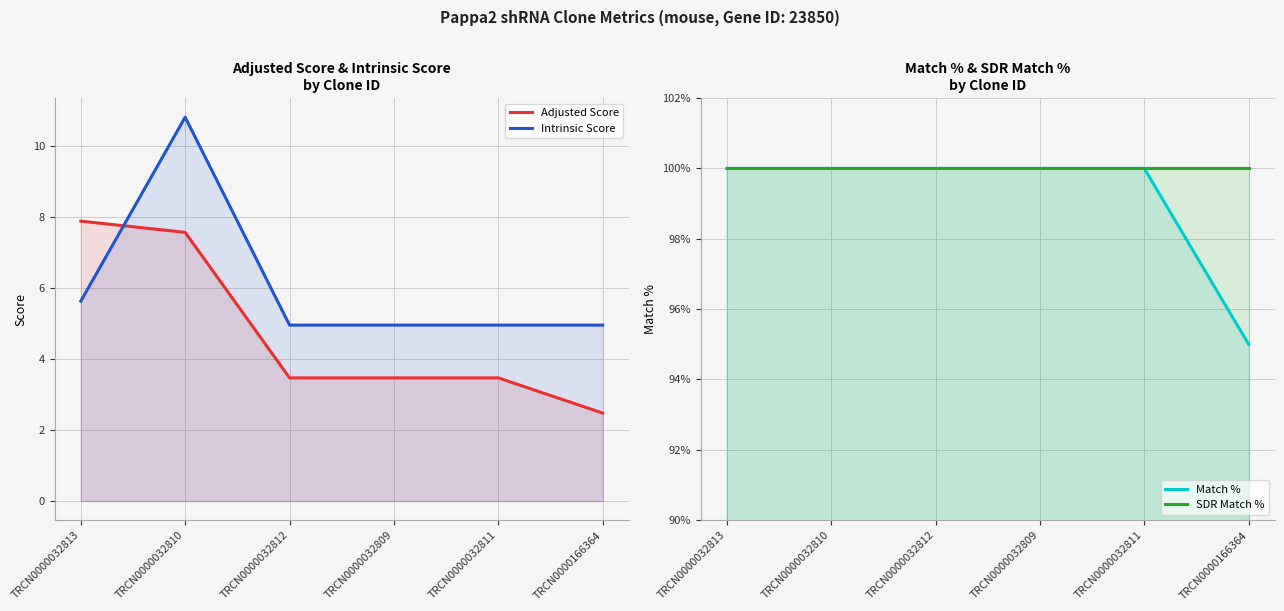

Which has a higher value, TRCN0000166364 or TRCN0000032812?

TRCN0000032812